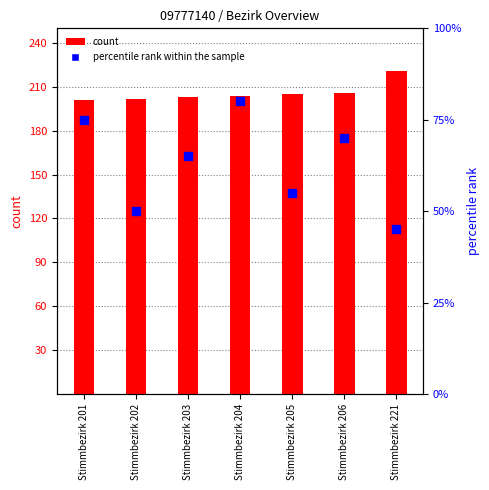

What is the total value across all series at Stimmbezirk 204?

284